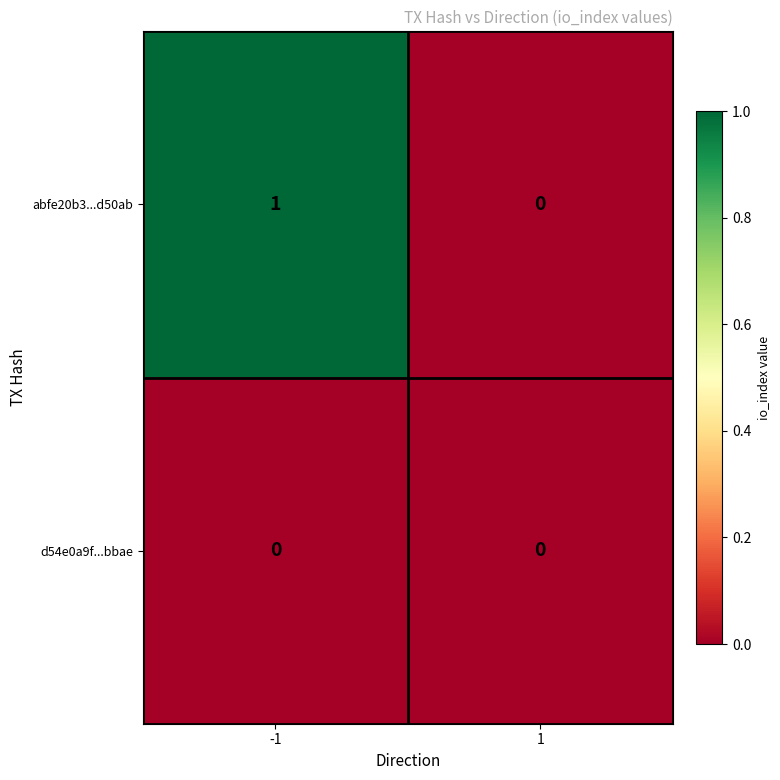

Rank the categories by abfe20b3...d50ab value from highest to lowest.

-1, 1